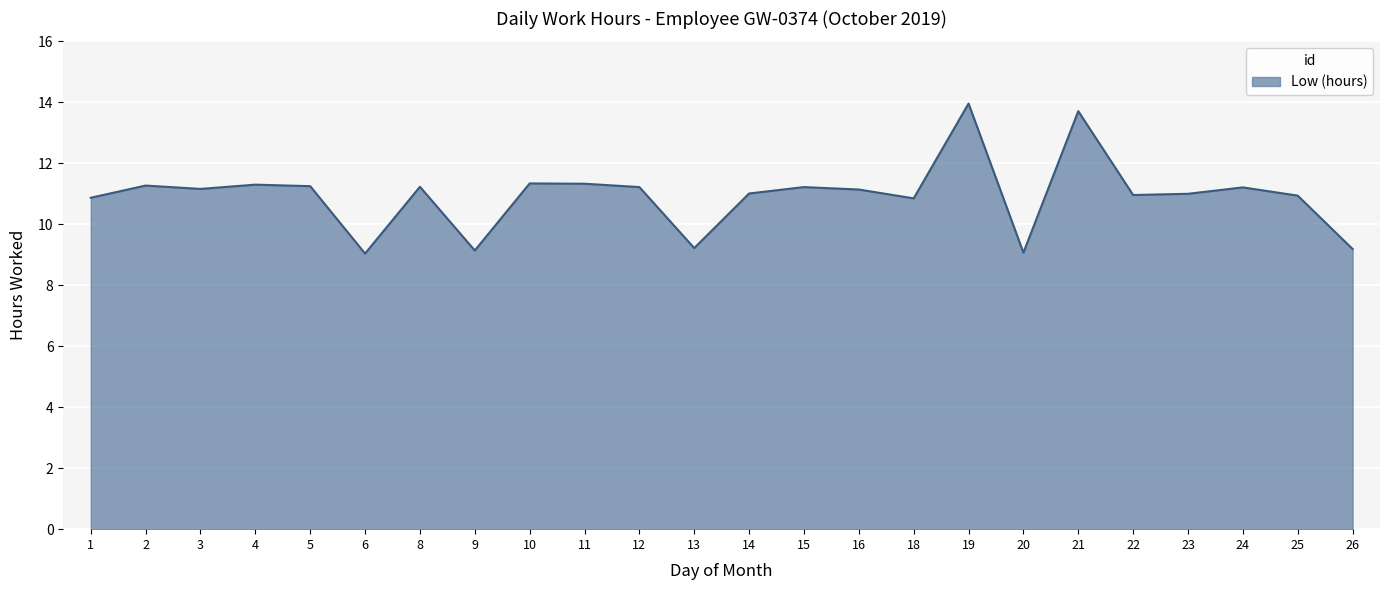

What is the change in value from 2 to 20?

-2.2